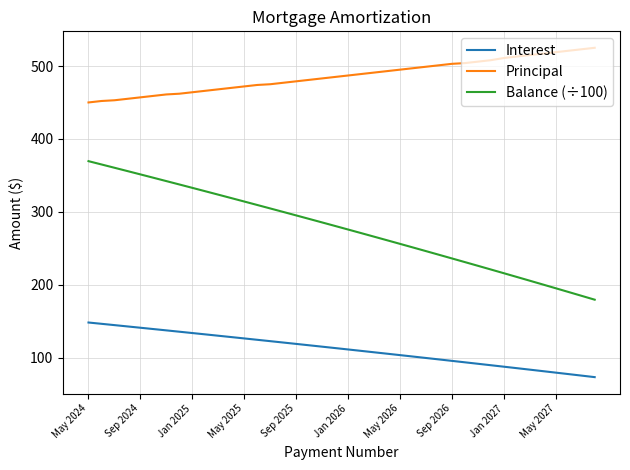

Which series has the largest range (max minus min)?

Balance (÷100)